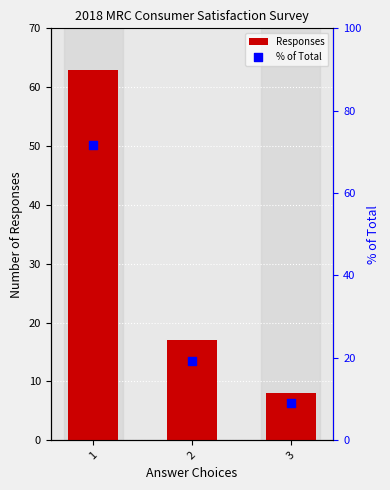

Is the value of Responses at 3 greater than the value of % of Total at 3?

No